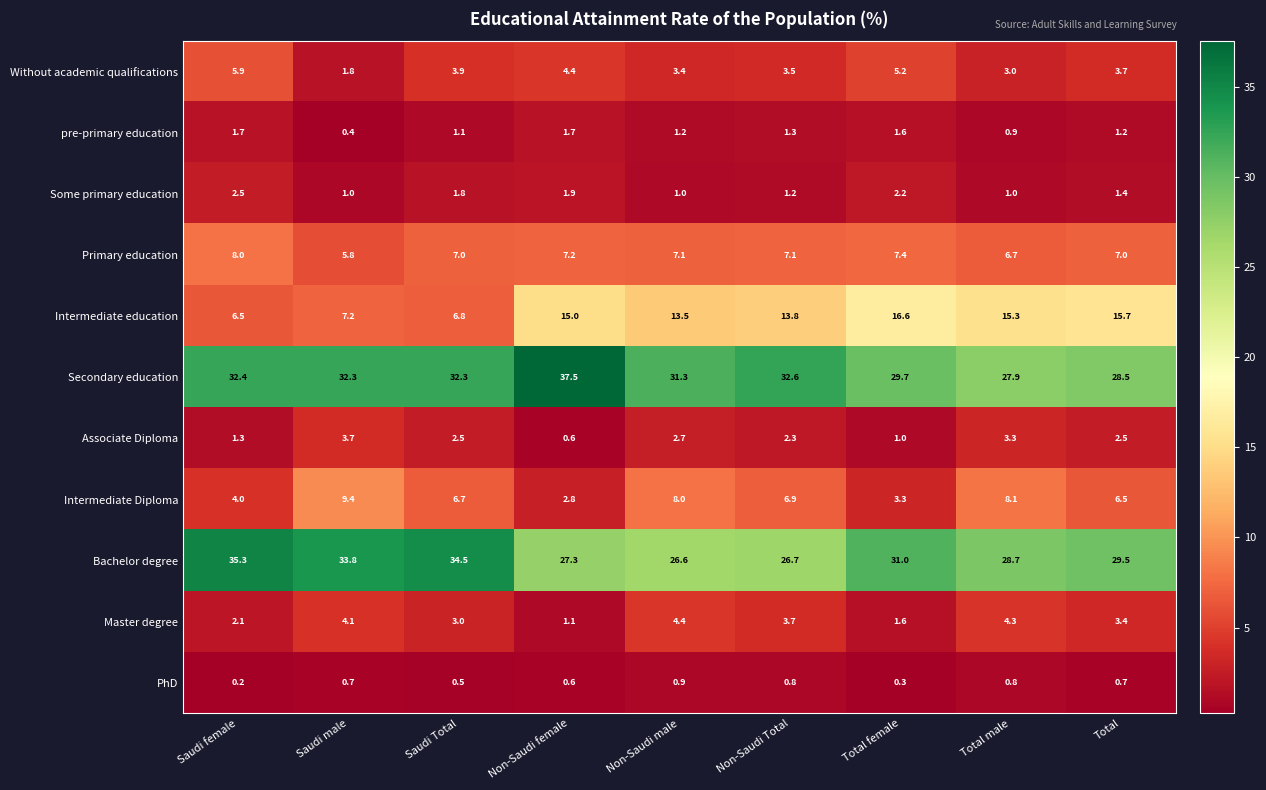

At which category is the sum across all series the highest?

Saudi male